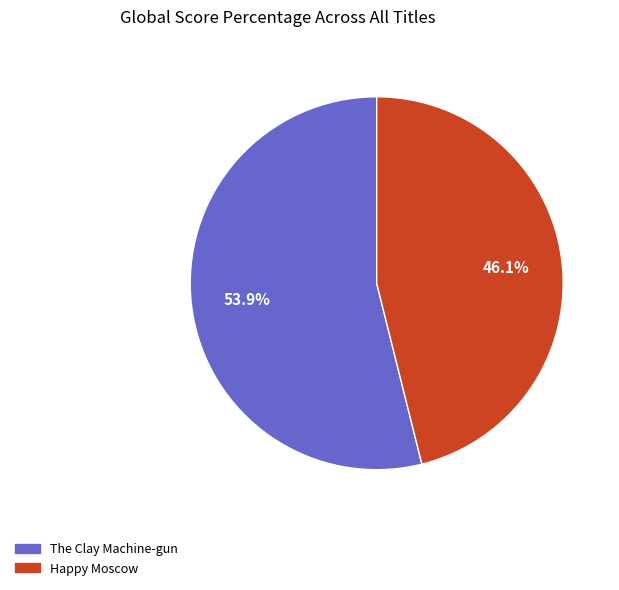

What percentage do Happy Moscow and The Clay Machine-gun together represent?

100.0%